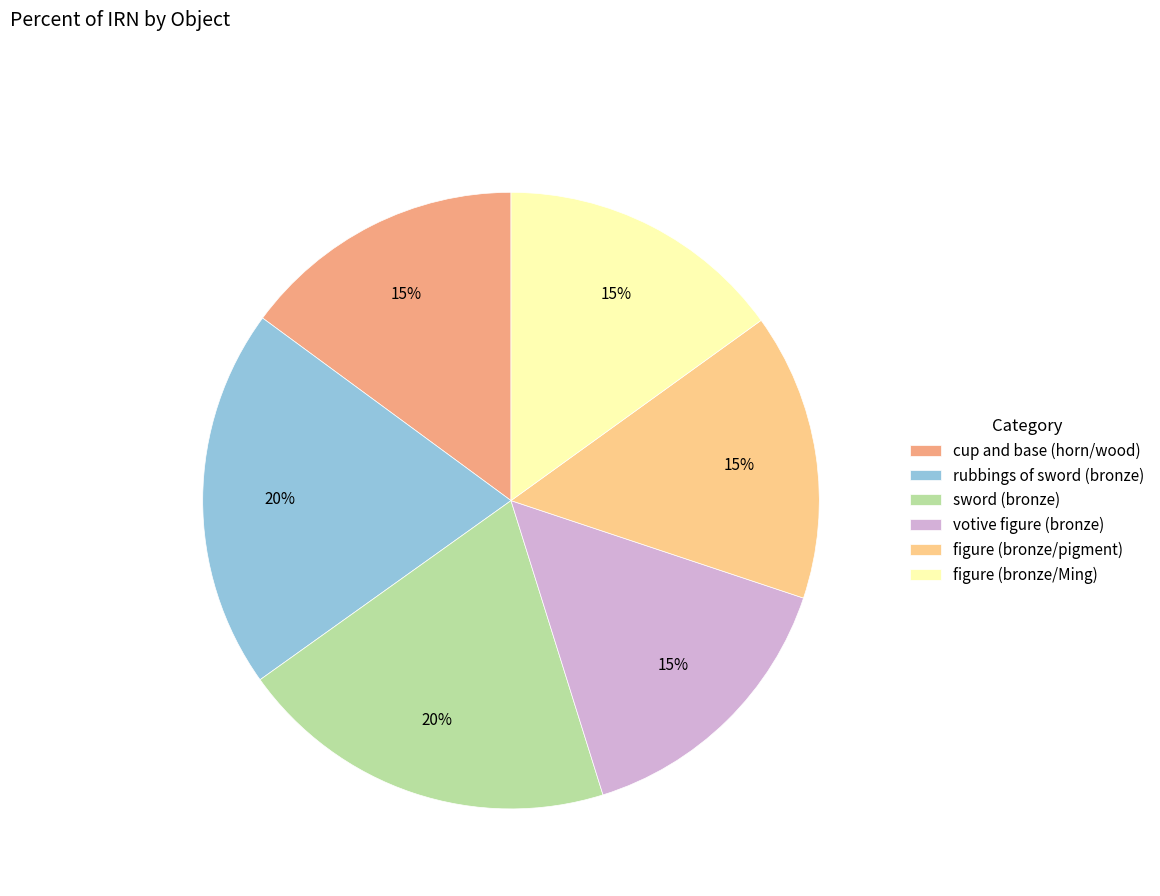

Is there any slice that represents more than half of the pie?

No